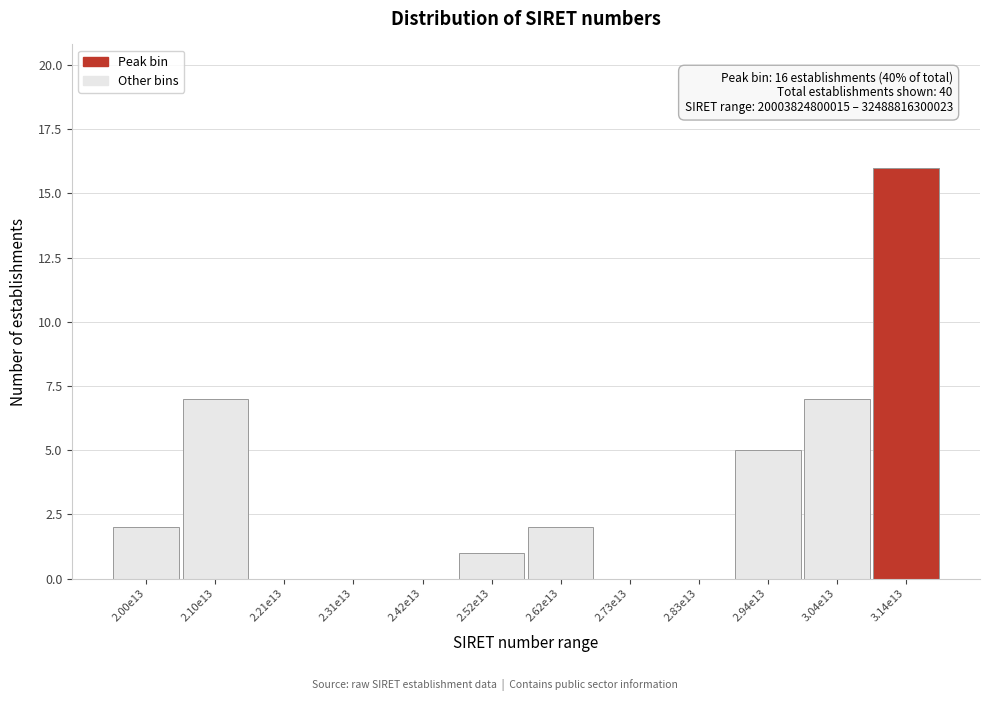

Reading left to right, transcribe all the data shown in this chart.

2.00e13=2	2.10e13=7	2.21e13=0	2.31e13=0	2.42e13=0	2.52e13=1	2.62e13=2	2.73e13=0	2.83e13=0	2.94e13=5	3.04e13=7	3.14e13=16